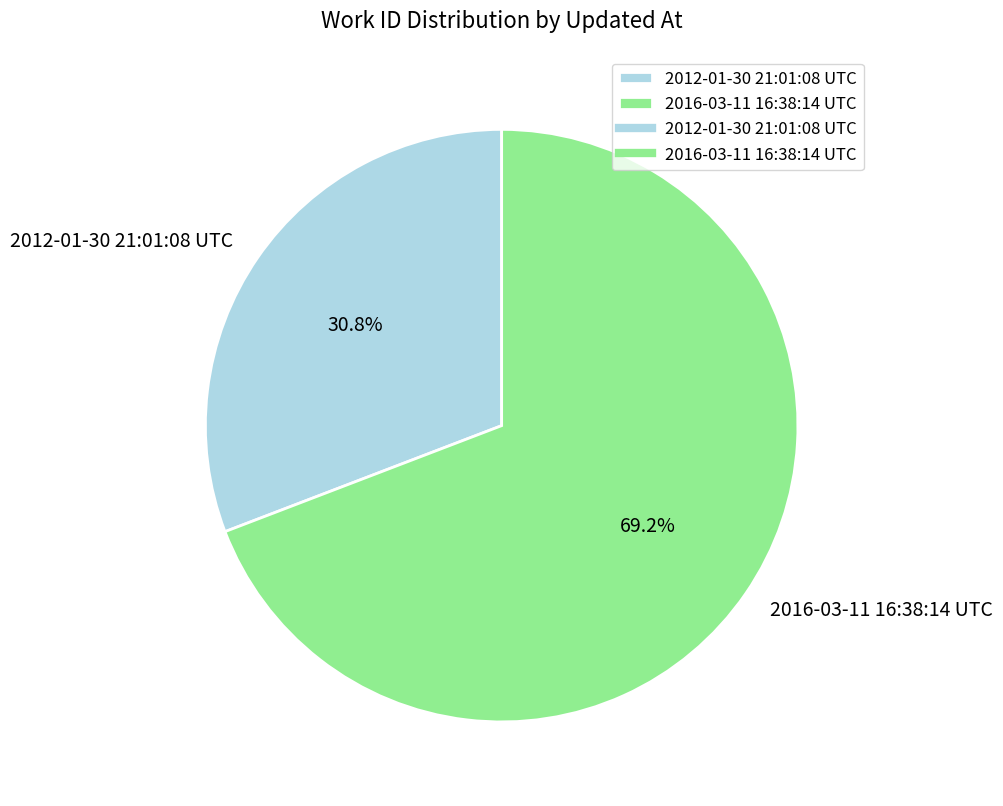

What is the total percentage of 2016-03-11 16:38:14 UTC and 2012-01-30 21:01:08 UTC?

100.0%